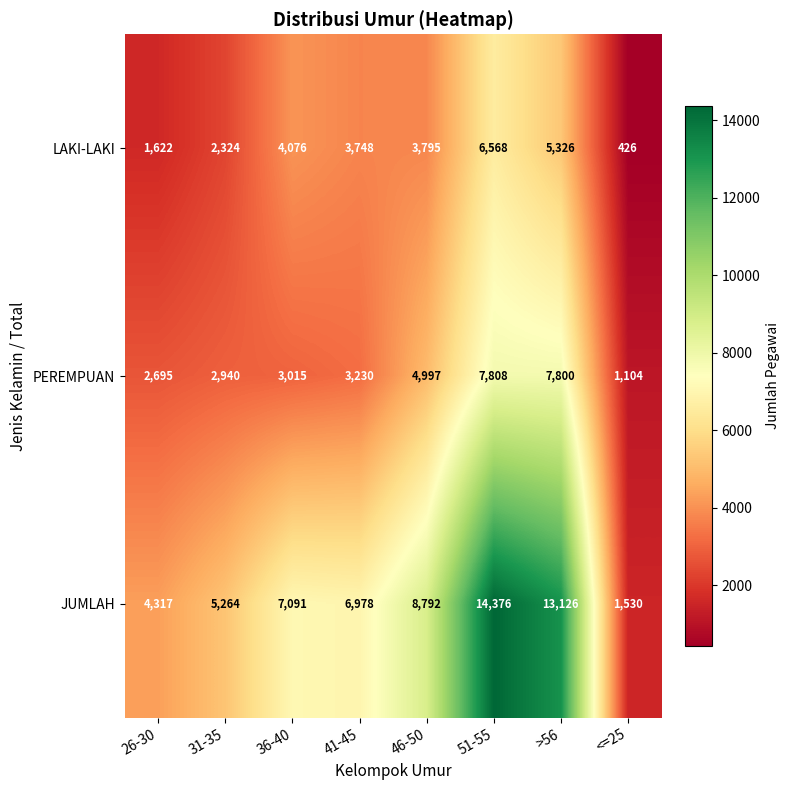

Rank the series at 31-35 from lowest to highest value.

LAKI-LAKI, PEREMPUAN, JUMLAH